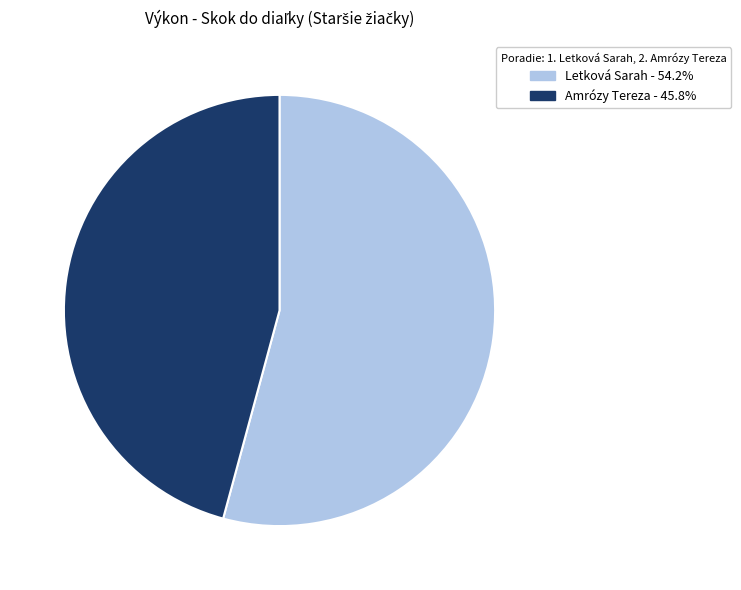

The Amrózy Tereza slice represents 46% of the pie. True or false?

True